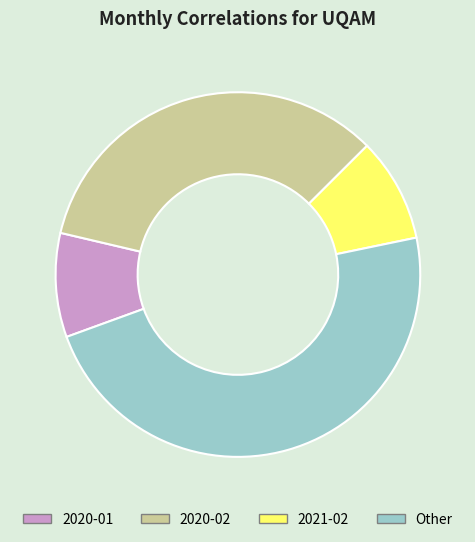

Is there a majority slice in this chart?

No